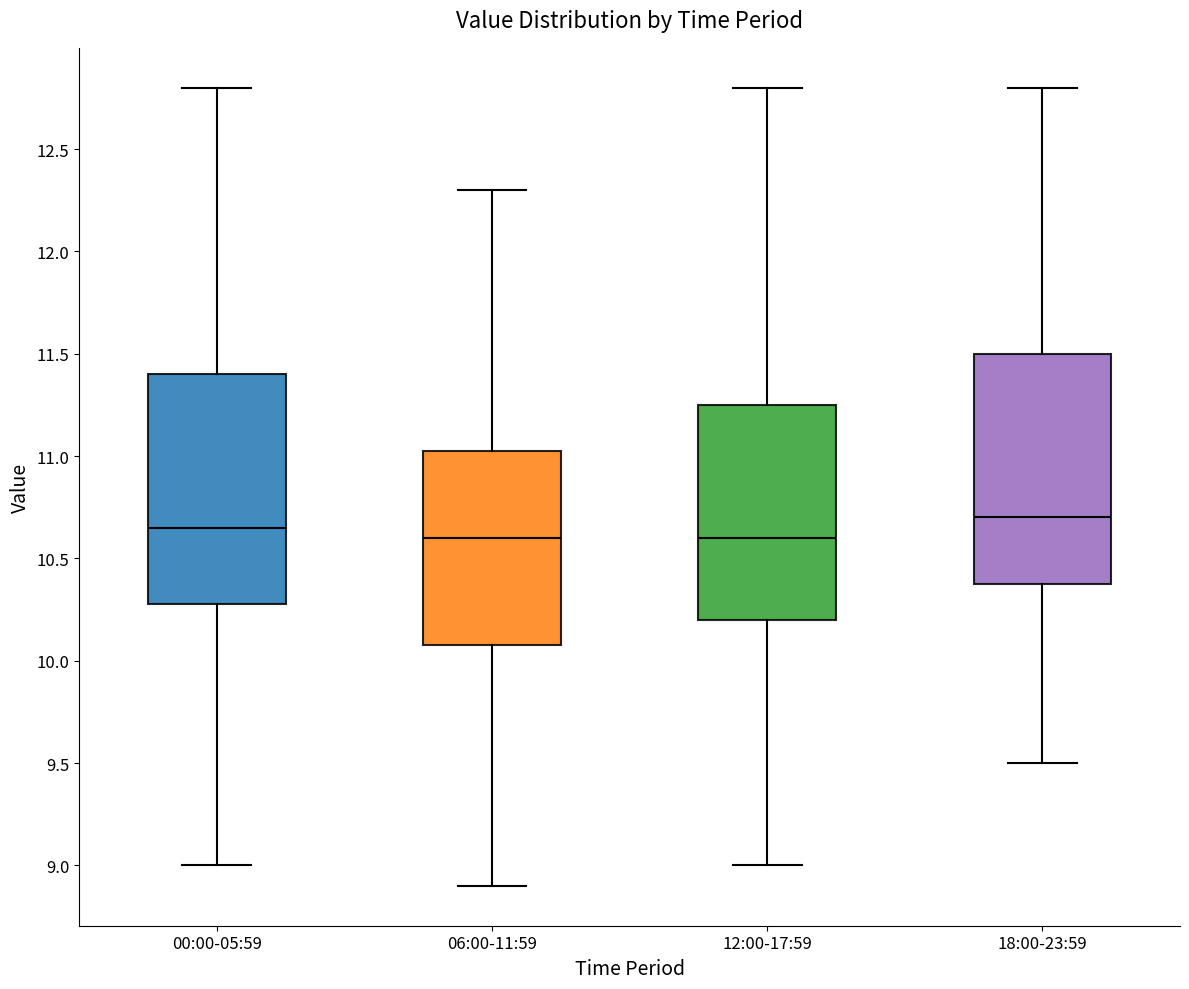

Reading left to right, read every box against the y-axis: the position of its median line, the range the box covers, and the ends of its whiskers. The values are not printed on the chart, so give them approximately, as read against the axis.

00:00-05:59: median 10.65, box 10.30 to 11.40, whiskers 9.00 to 12.80
06:00-11:59: median 10.60, box 10.10 to 11.05, whiskers 8.90 to 12.30
12:00-17:59: median 10.60, box 10.20 to 11.25, whiskers 9.00 to 12.80
18:00-23:59: median 10.70, box 10.40 to 11.50, whiskers 9.50 to 12.80